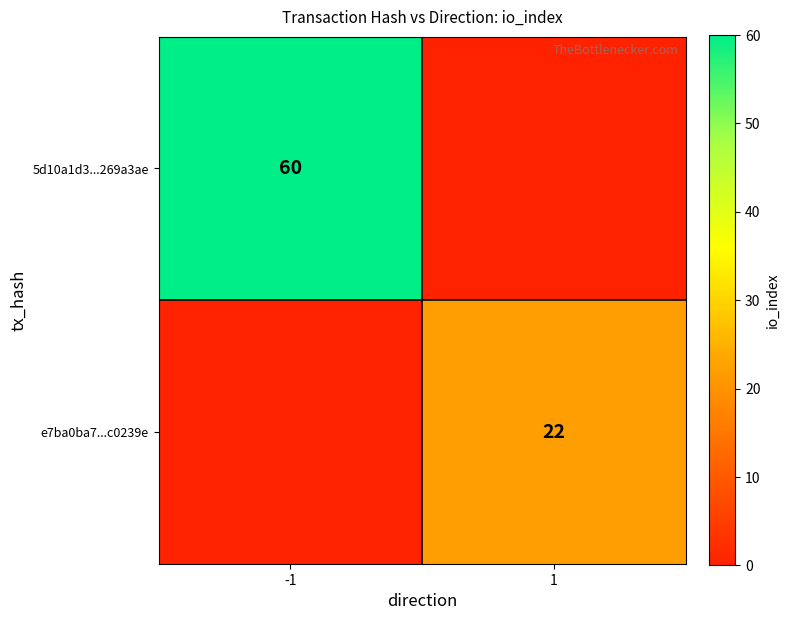

True or false: e7ba0ba7...c0239e has a value of 12 at 1.

False